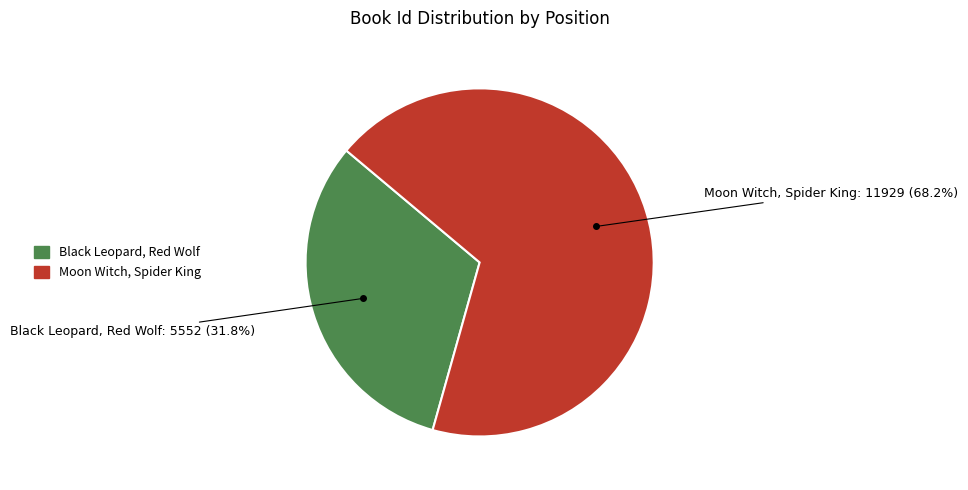

Which has a higher value, Black Leopard, Red Wolf or Moon Witch, Spider King?

Moon Witch, Spider King